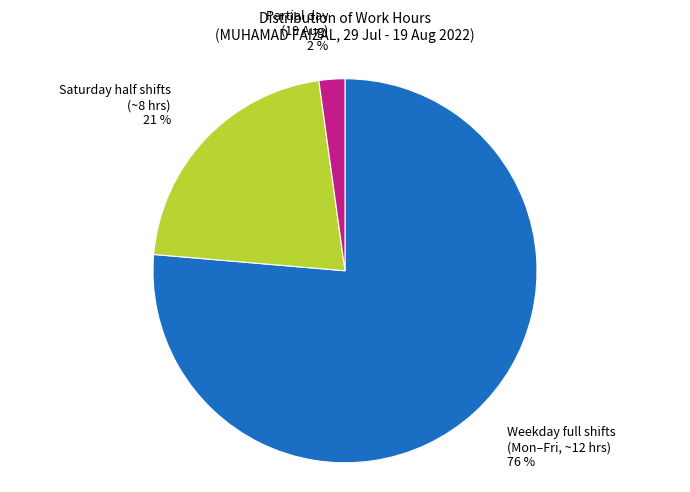

Is there a majority slice in this chart?

Yes